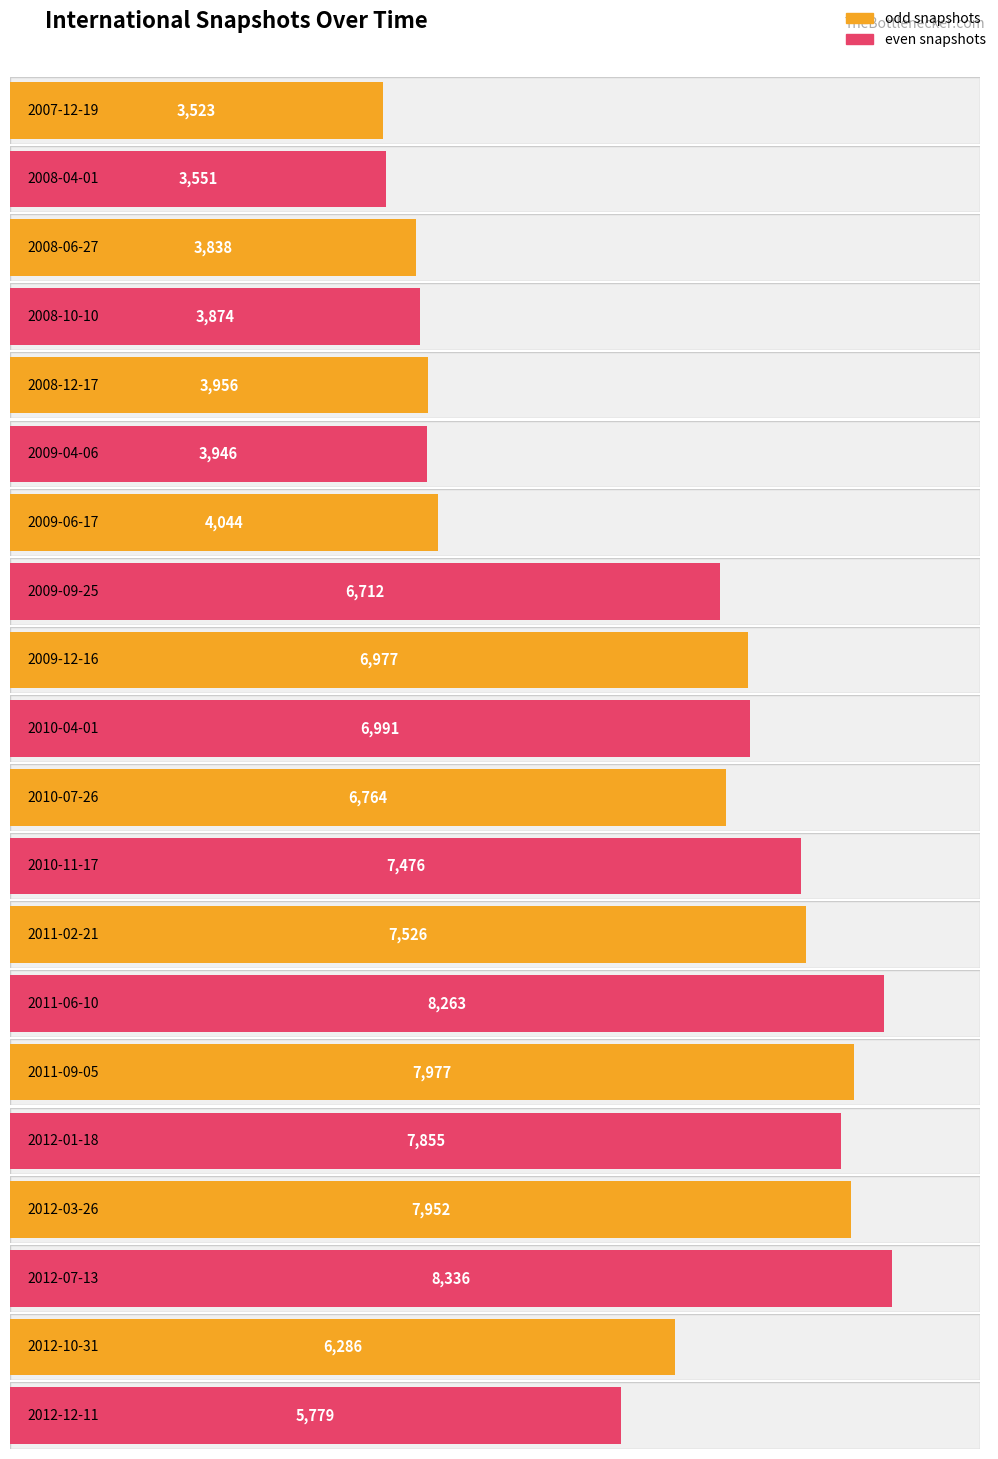

What is the difference between the values at 2008-06-27 and 2007-12-19?

315